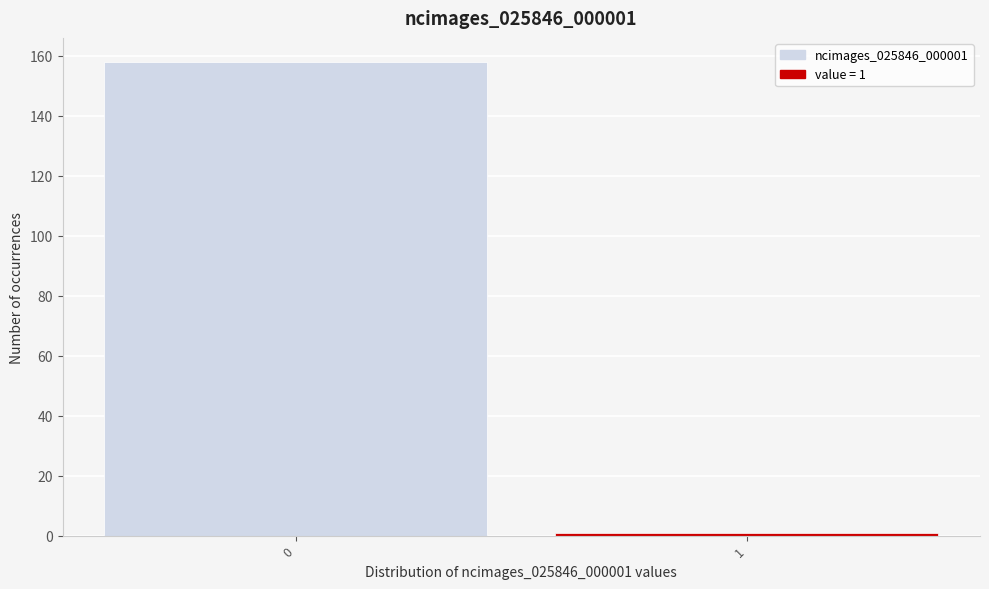

Reading left to right, what are all the values shown in this chart?

158	1